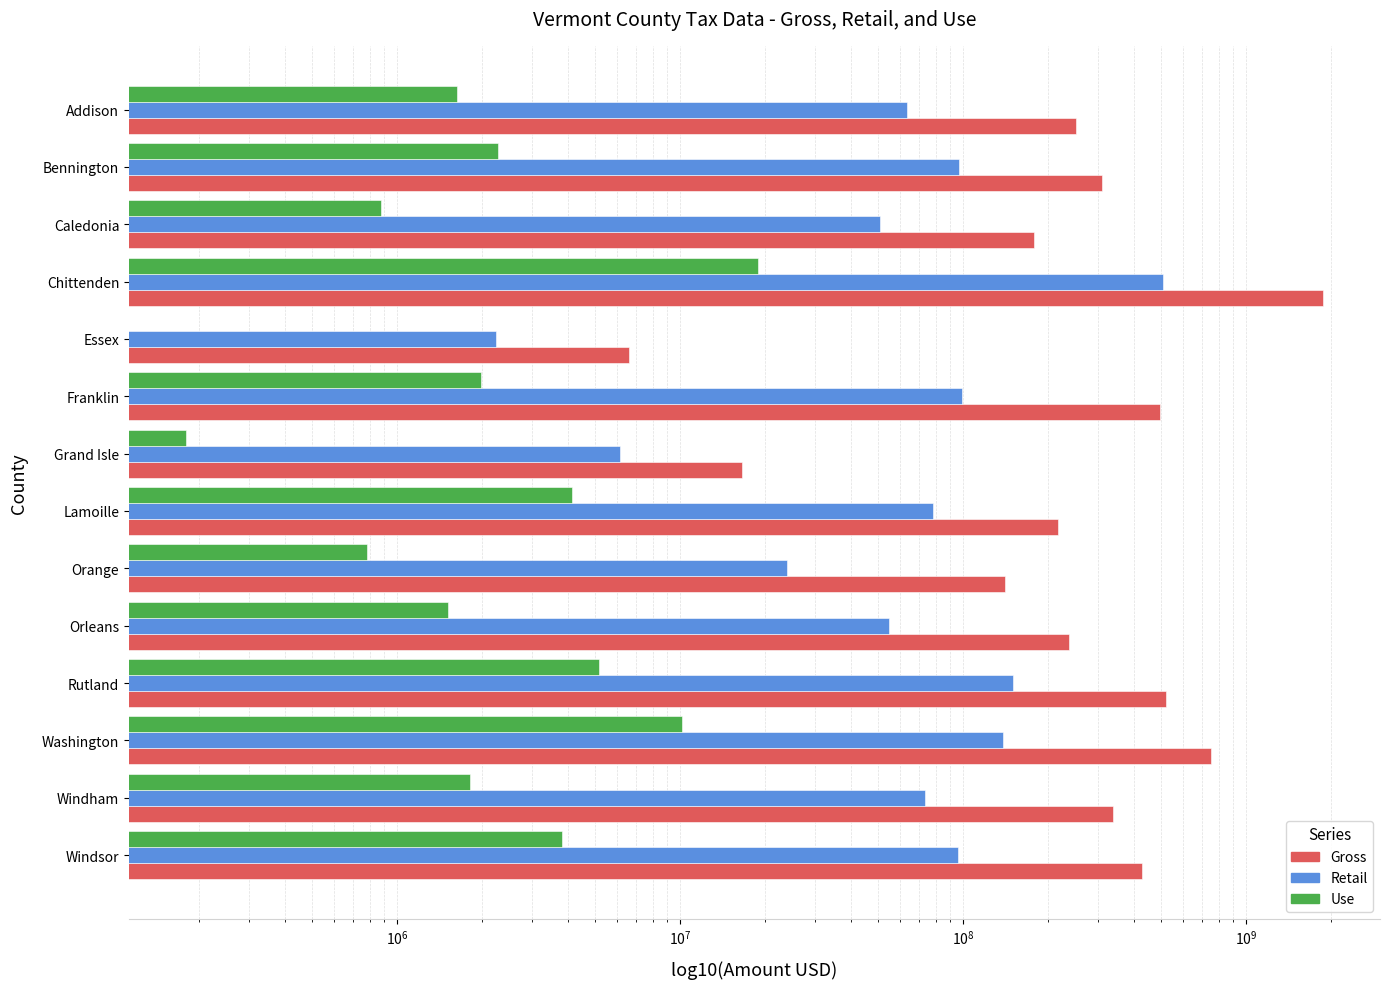

Is it true that Retail equals 131932228.7 at Lamoille?

False